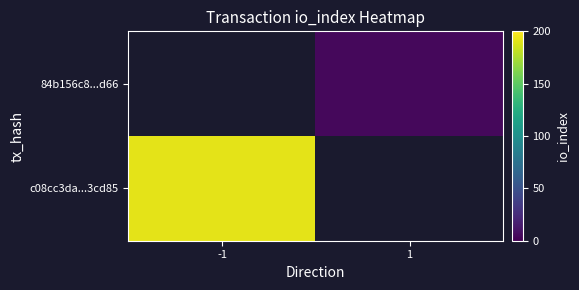

At 1, list the series in order from largest to smallest.

c08cc3da...3cd85, 84b156c8...d66